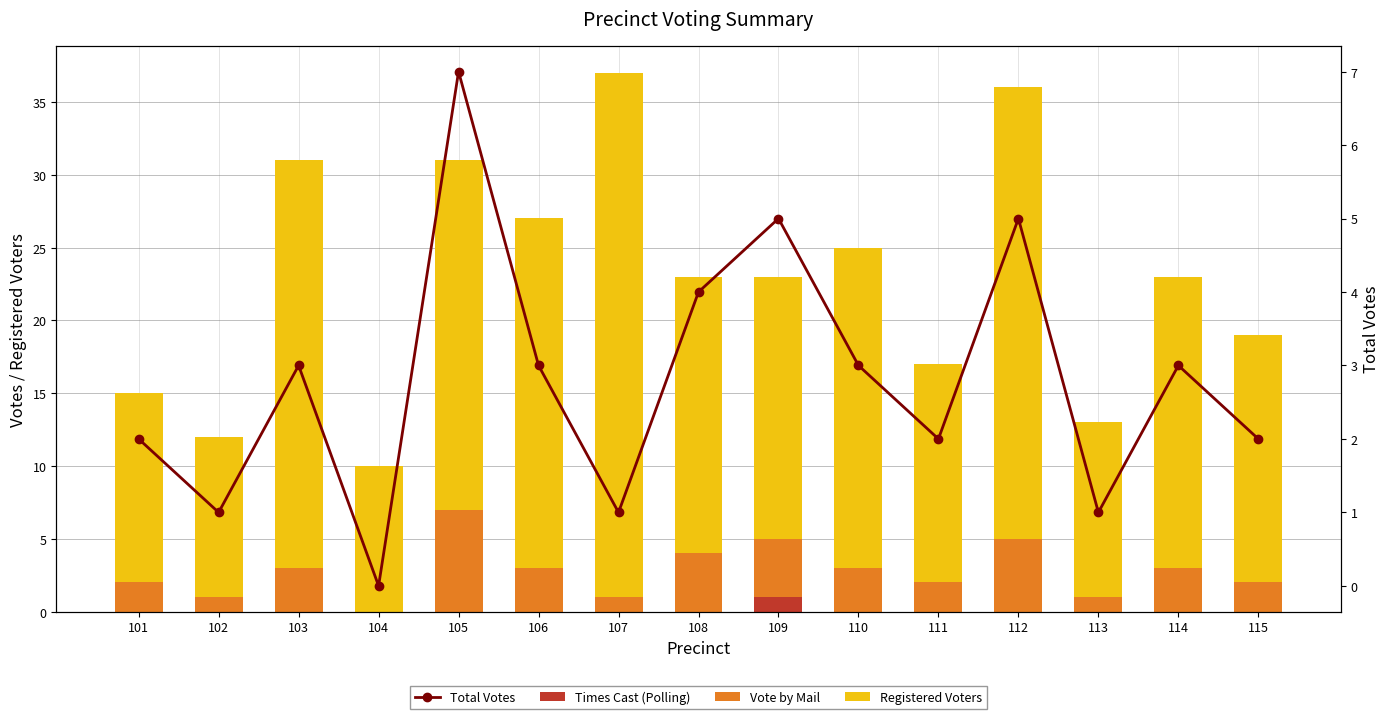

At how many categories does at least one series exceed 11?

13